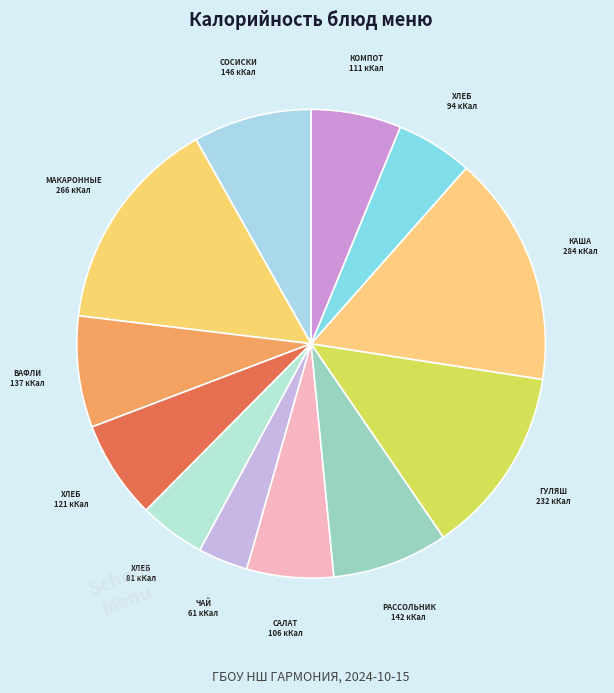

How many slices are in this pie chart?

12